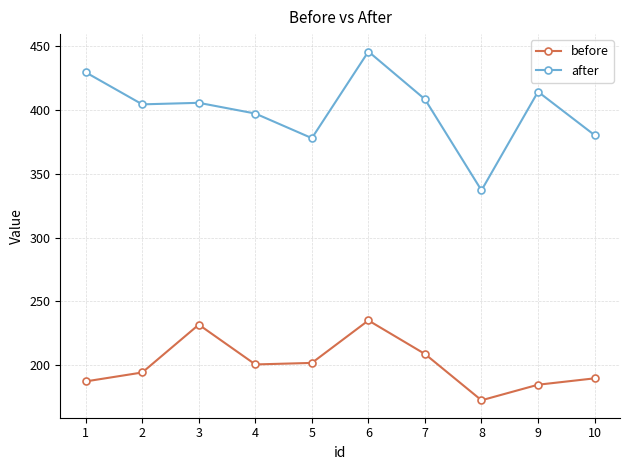

At 5, list the series in order from smallest to largest.

before, after